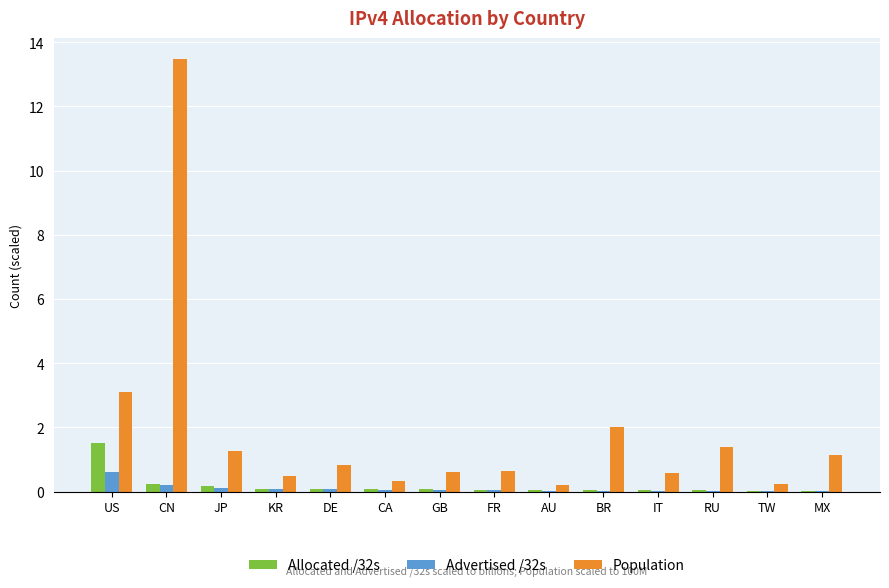

Which category has the highest value in the Allocated /32s series?

US